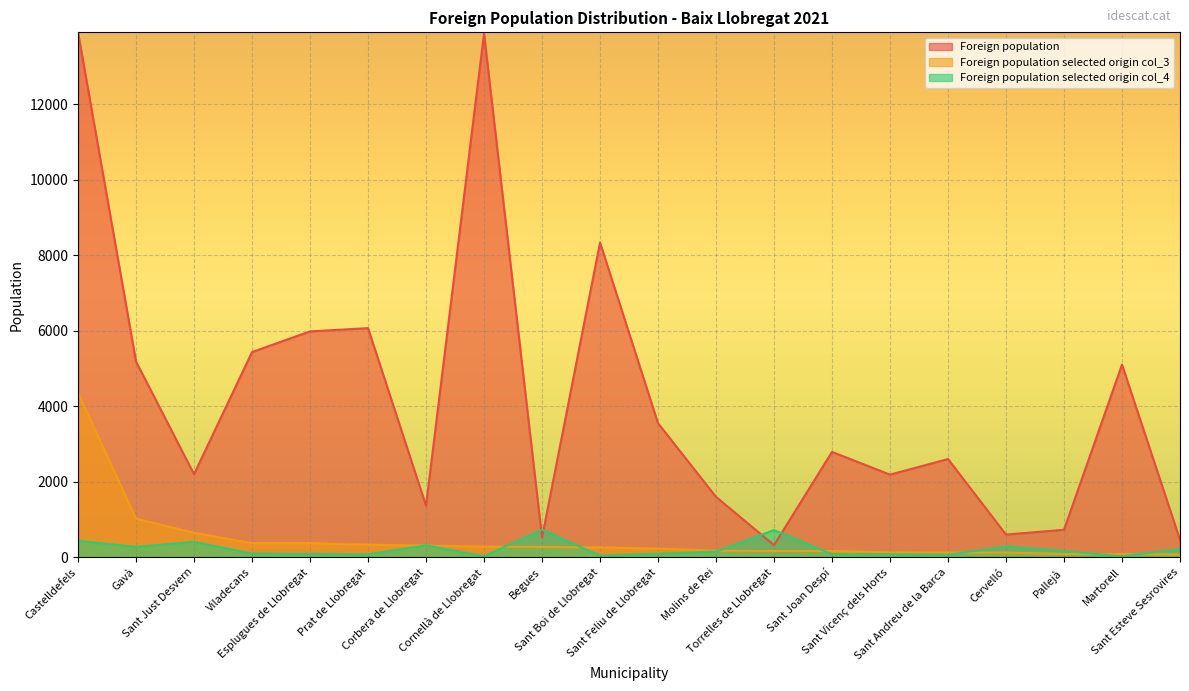

Where is the first local maximum for Foreign population?

Prat de Llobregat